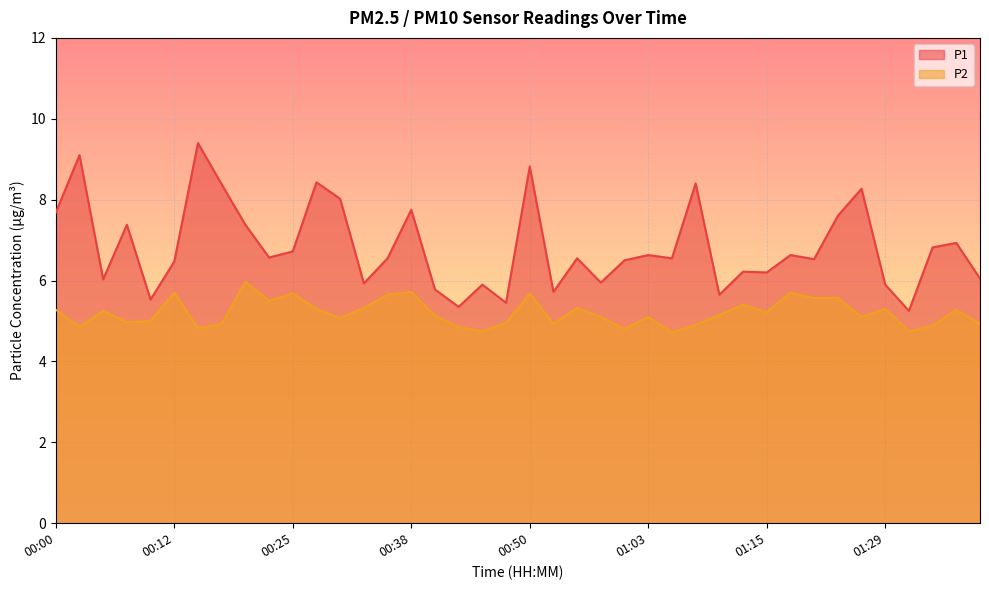

True or false: P2 and P1 intersect in this chart.

False